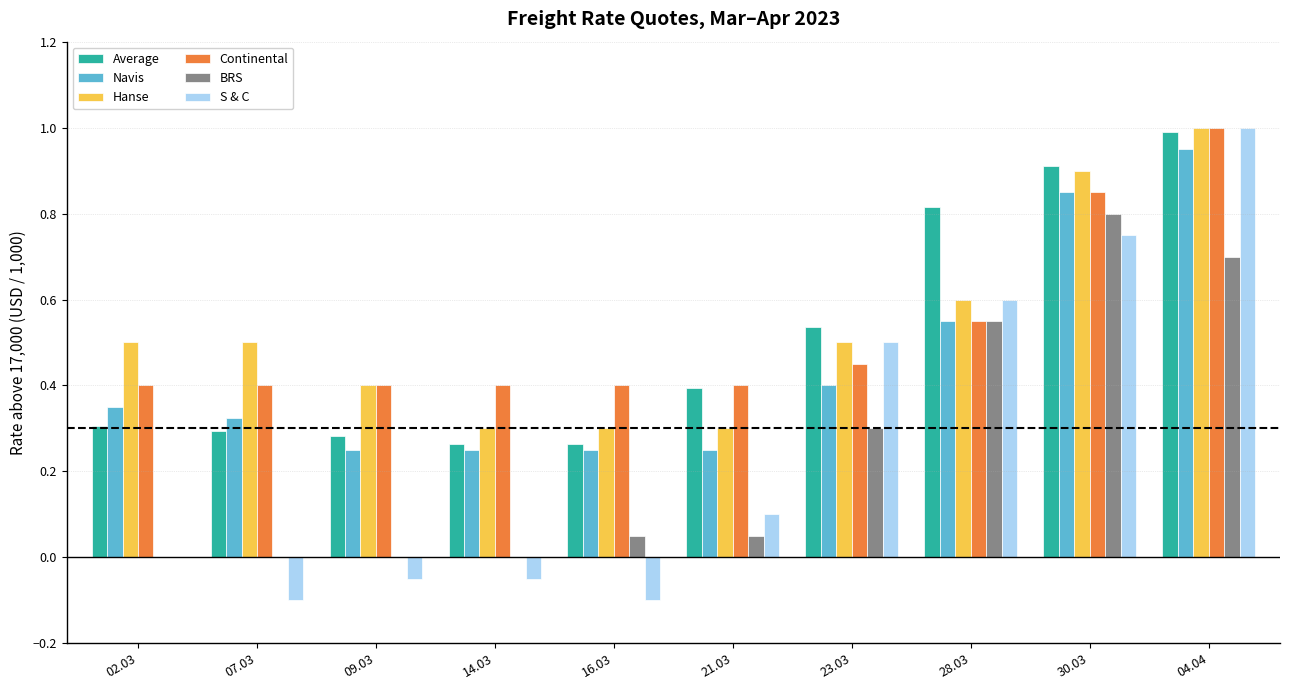

Which category has the highest value in the Hanse series?

04.04